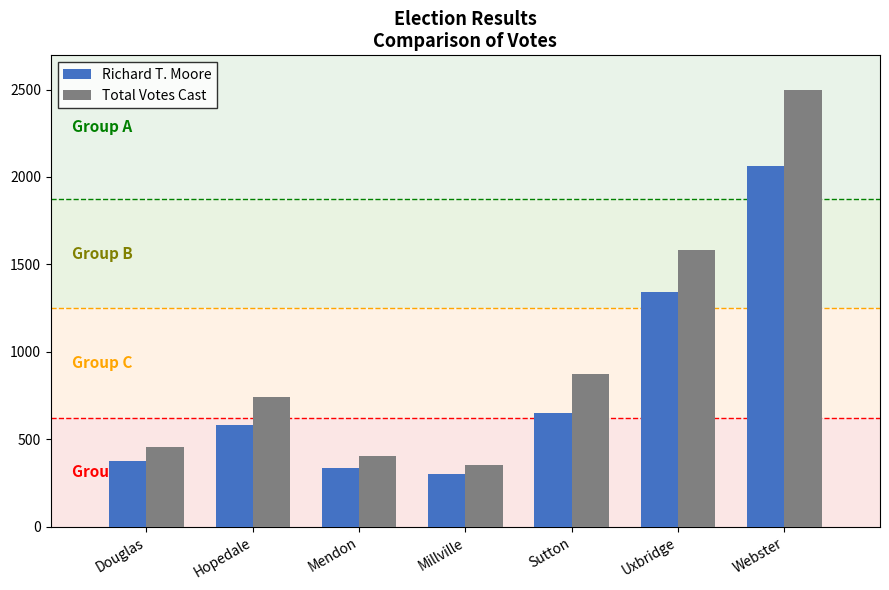

Read the Total Votes Cast value at Millville, to the nearest 10.

350